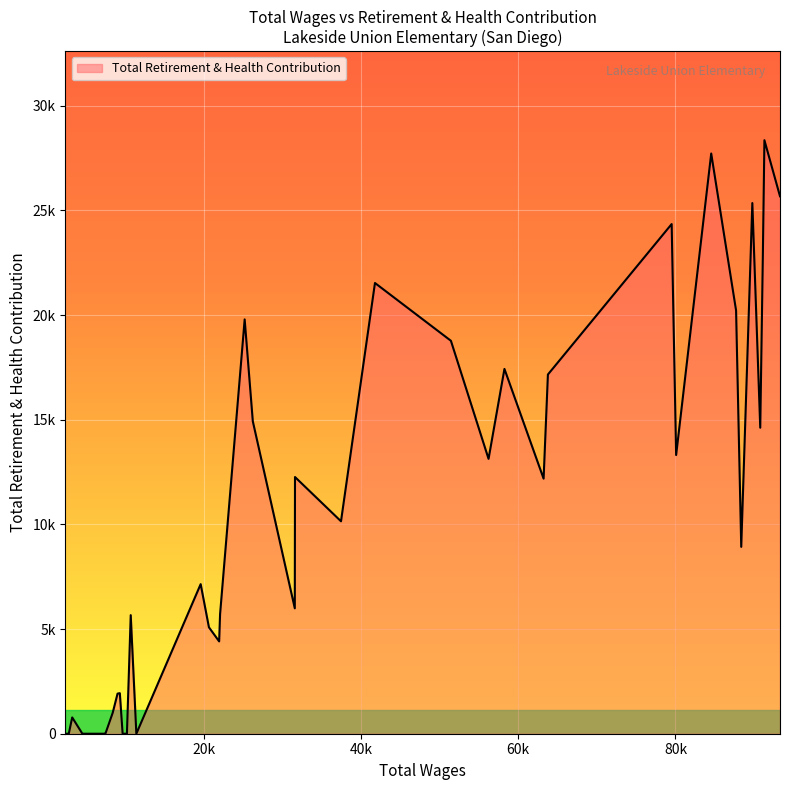

Does the chart display data point markers on the line(s)?

No